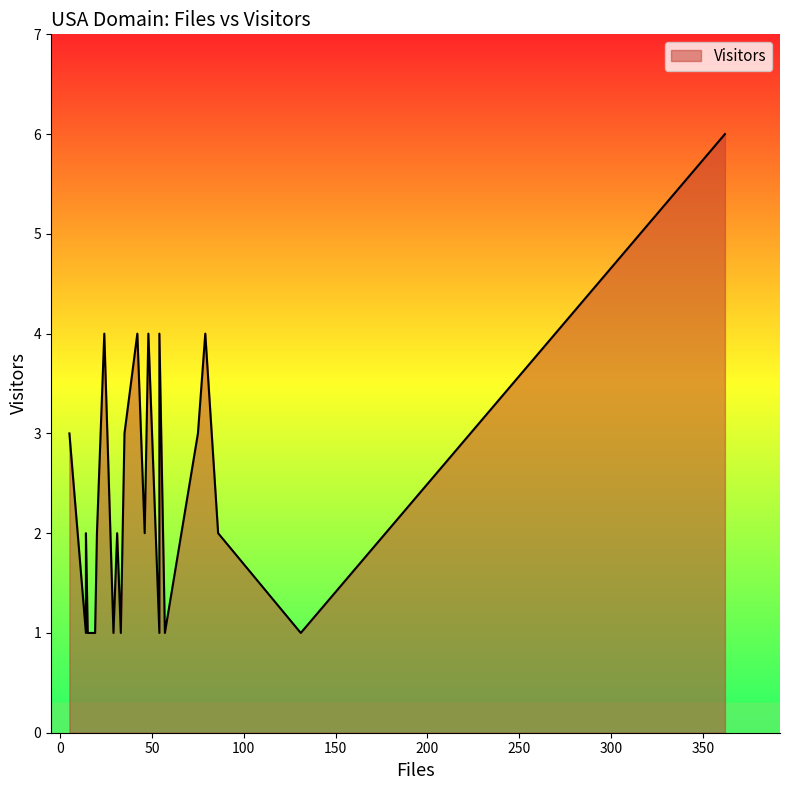

How many values exceed 2?

9